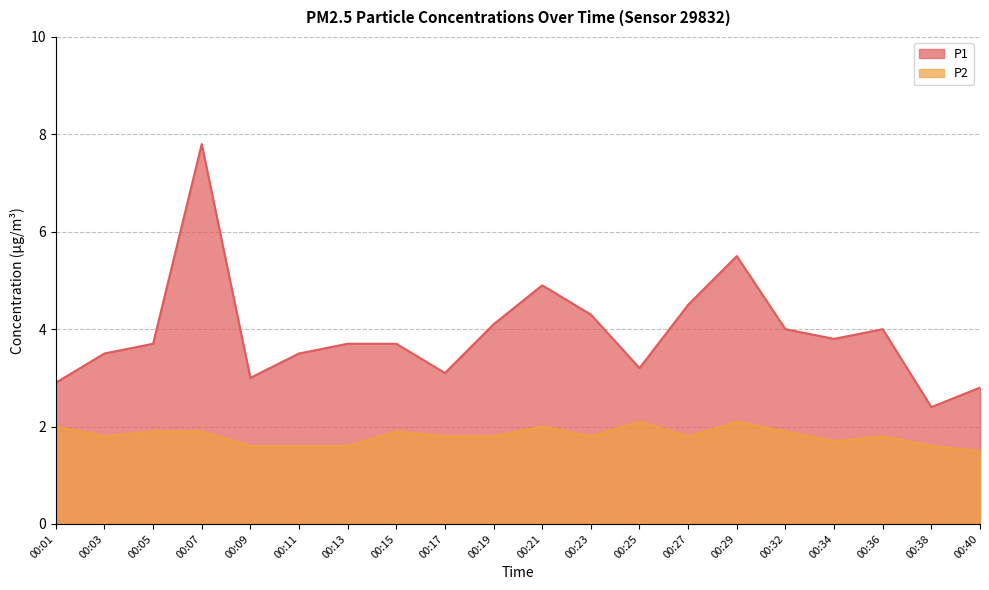

Is the value of P2 at 00:01 greater than the value of P1 at 00:15?

No